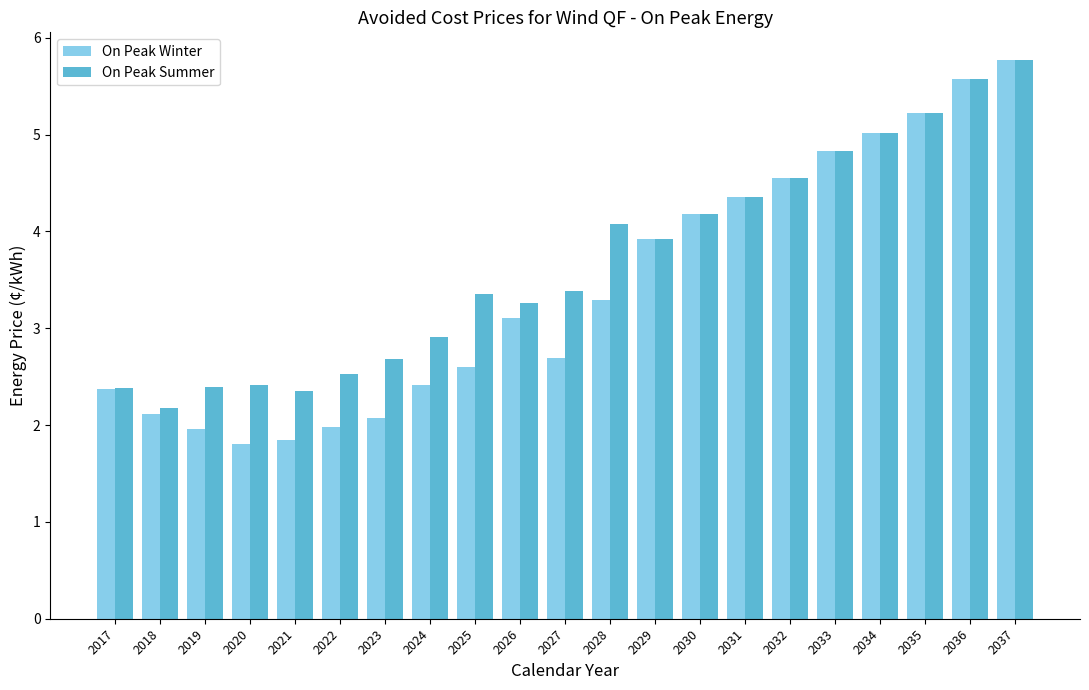

The value of On Peak Summer at 2020 is 2.4. True or false?

True